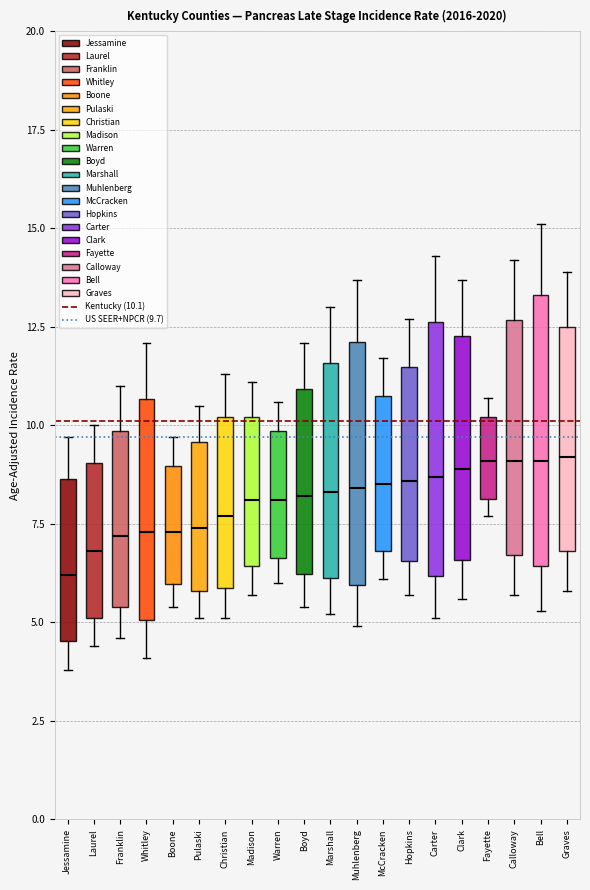

Where is the upper edge of the box for Bell on the y-axis? The values are not printed on the chart, so give them approximately, as read against the axis.

13.5